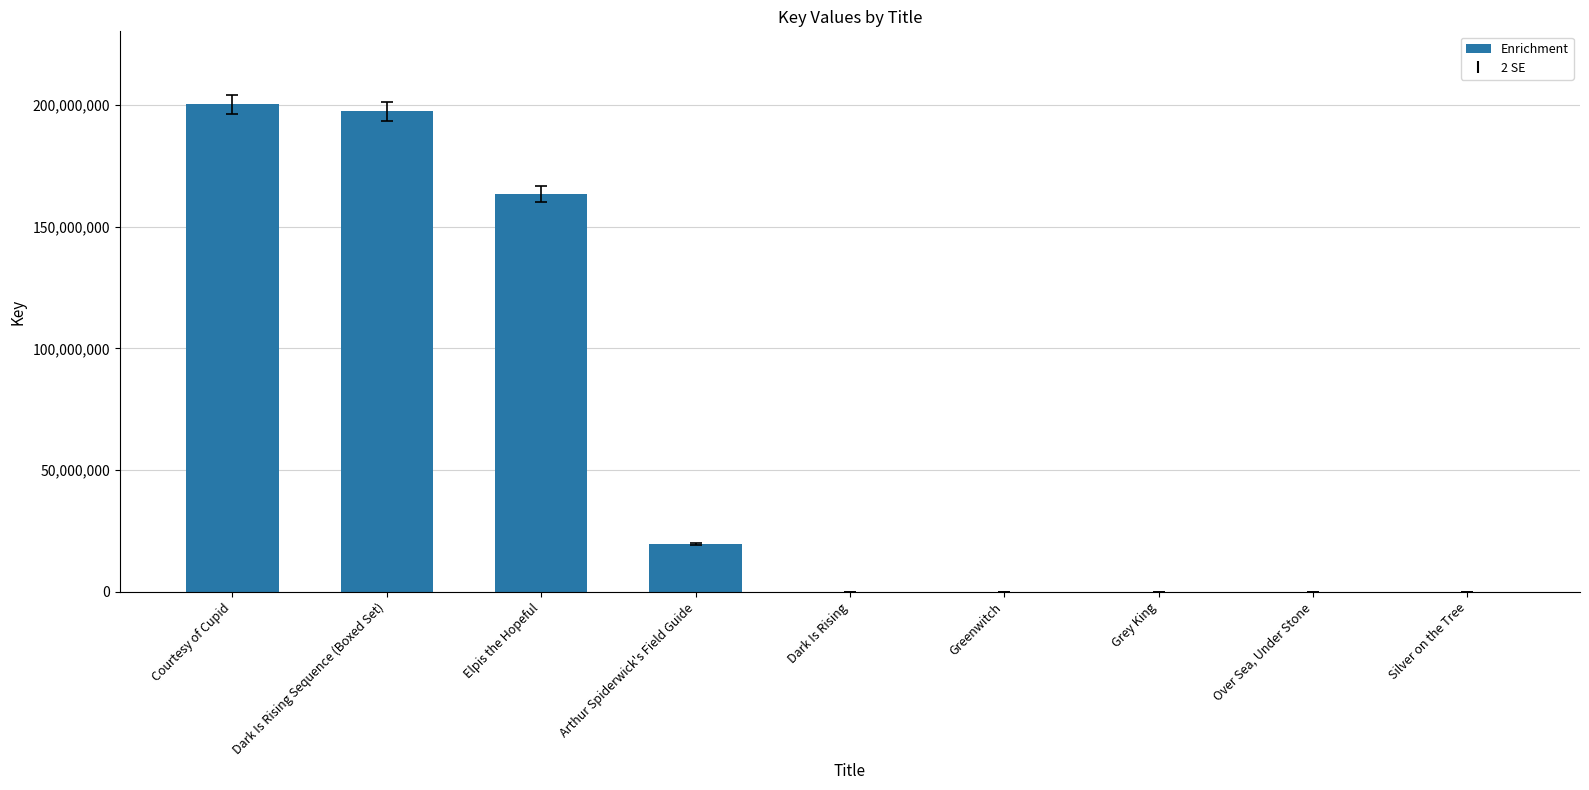

What is the maximum value shown in the chart?

200258295